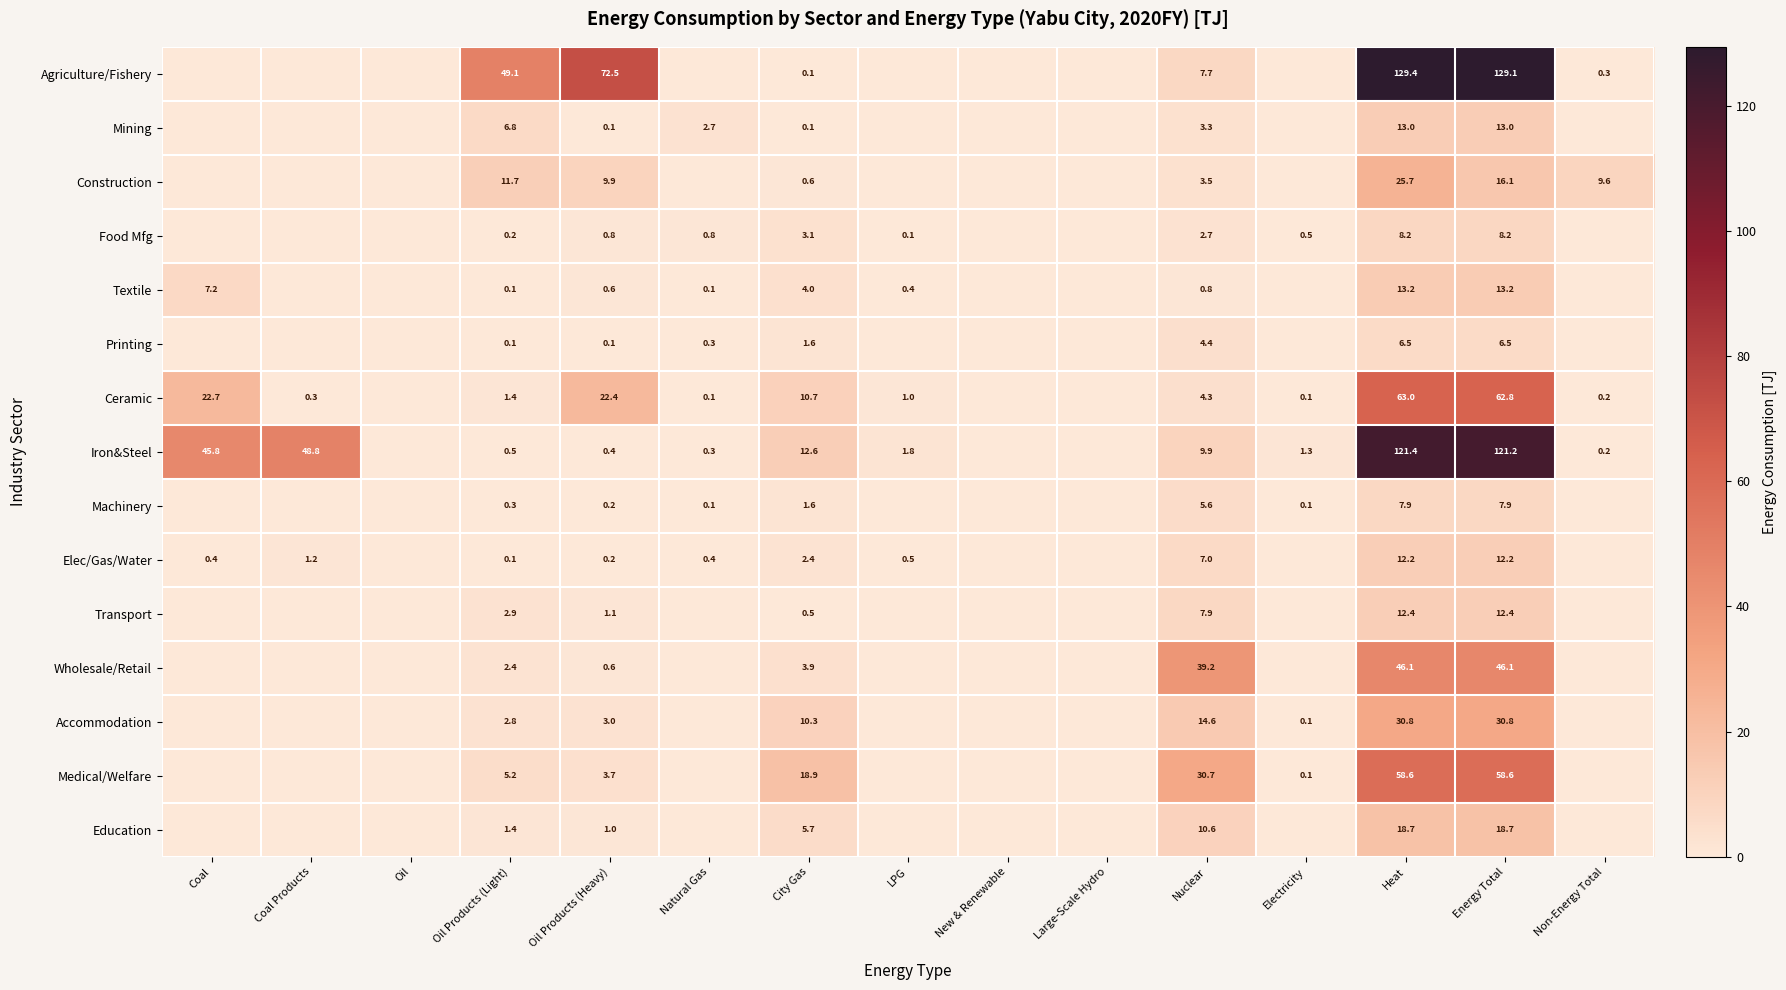

Is it true that Ceramic equals 10.7 at City Gas?

True